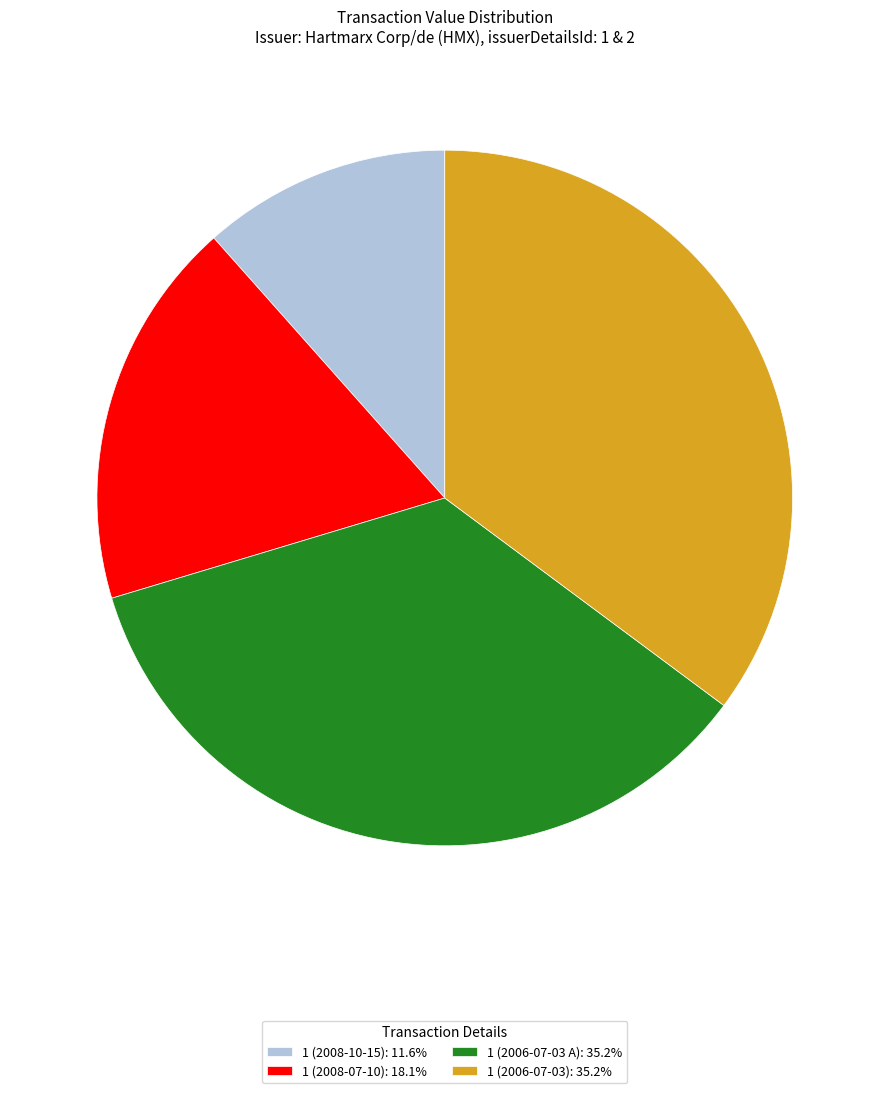

Is the sum of 1 (2008-10-15): 11.6% and 1 (2008-07-10): 18.1% greater than half?

No